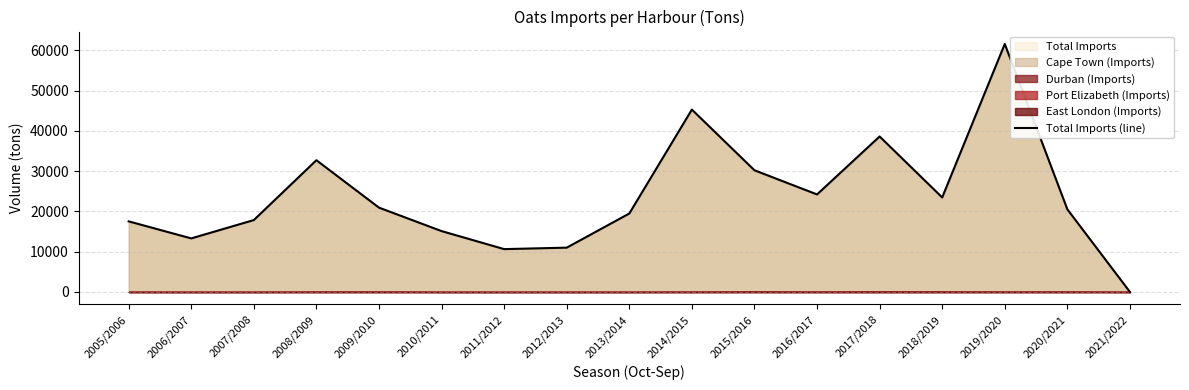

Where is the first local maximum?

2008/2009